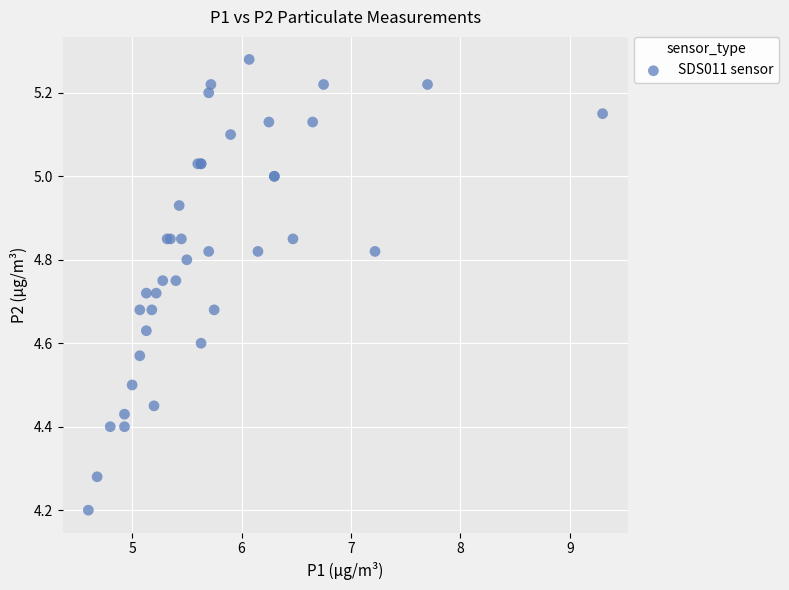

What Y value in the scatter plot is closest to 4?

4.2